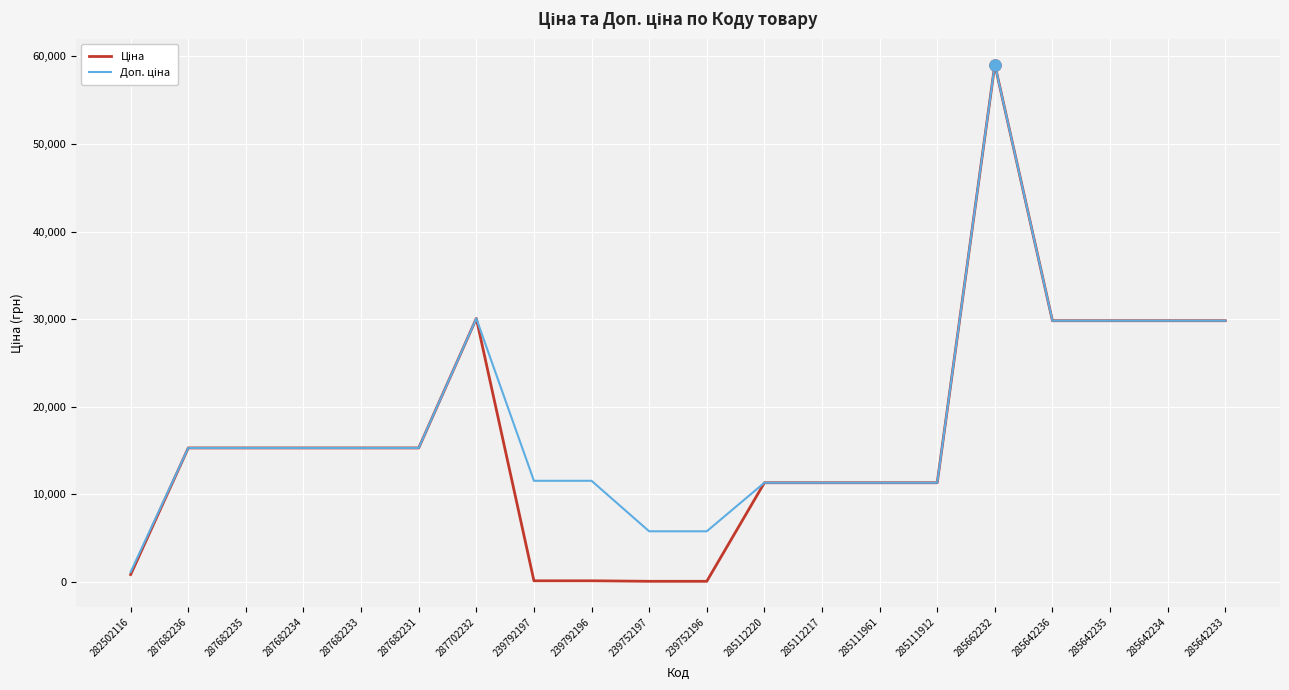

Does the chart display data point markers on the line(s)?

No